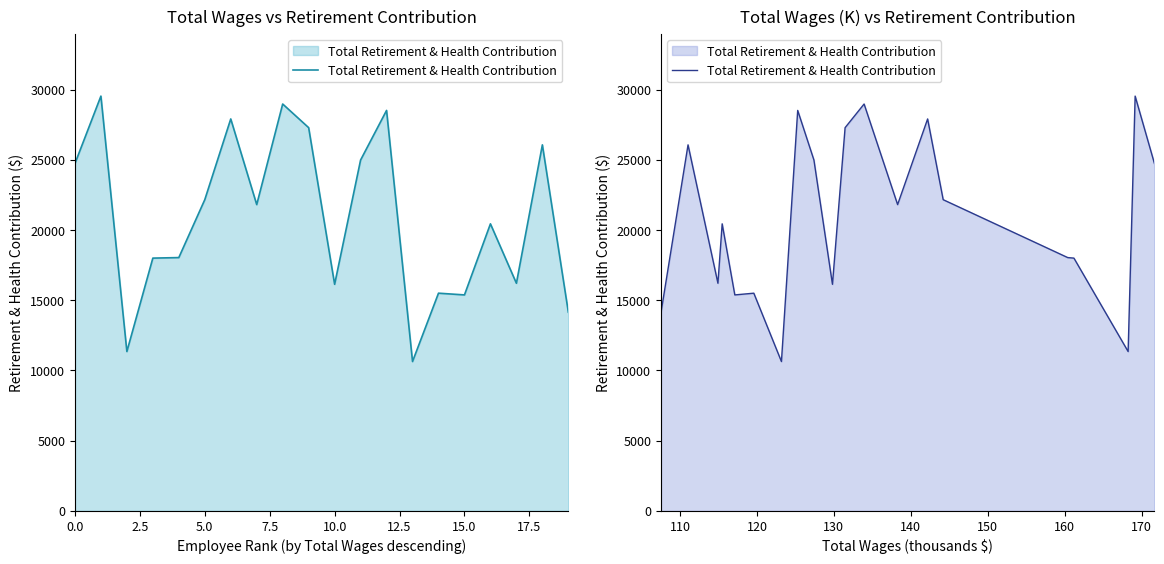

What is the sum of the values at 15.0 and 17.5?

39160